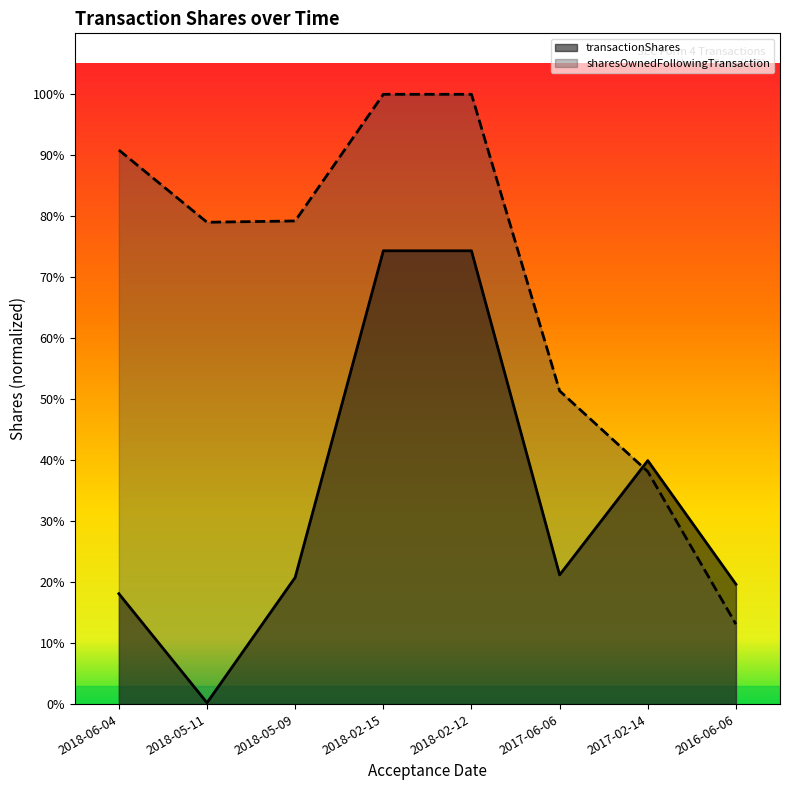

What are all the series names shown in the legend?

transactionShares, sharesOwnedFollowingTransaction